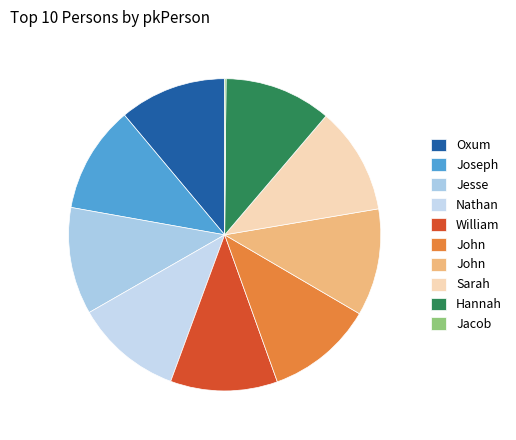

Which slice is the largest?

Hannah